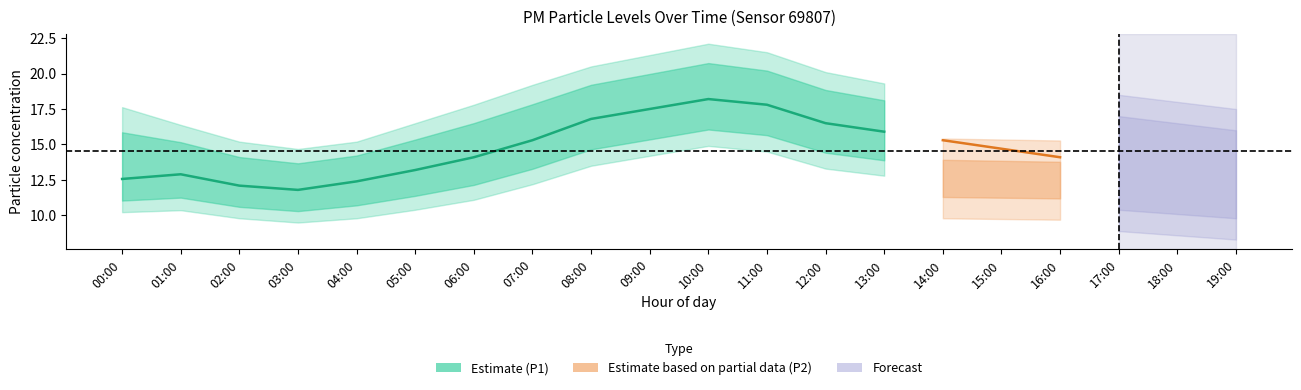

Rank the series by their maximum value, from lowest to highest.

P2_lower, P2, P2_upper, P1_lower, P1, P1_upper